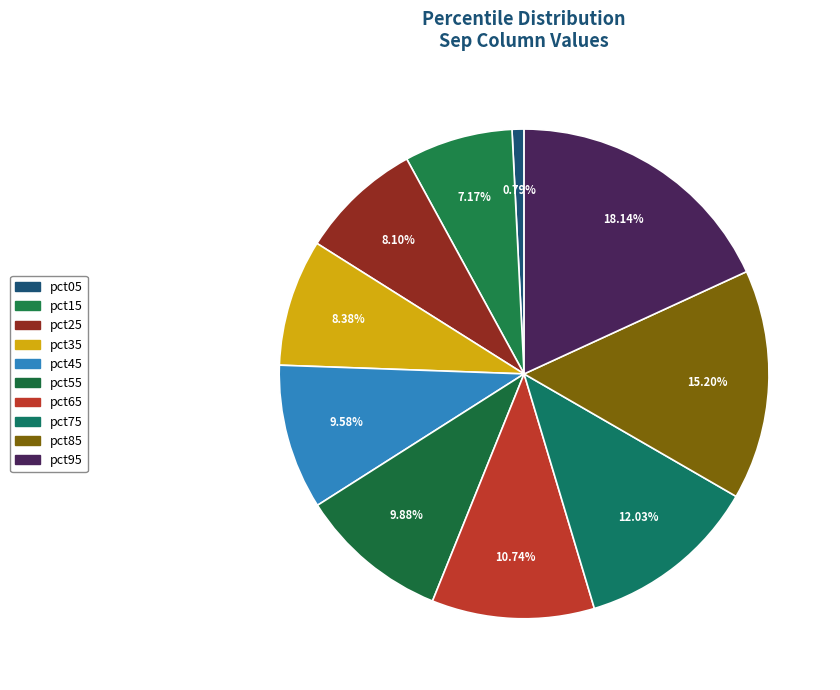

Does pct35 account for over 50% of the chart?

No